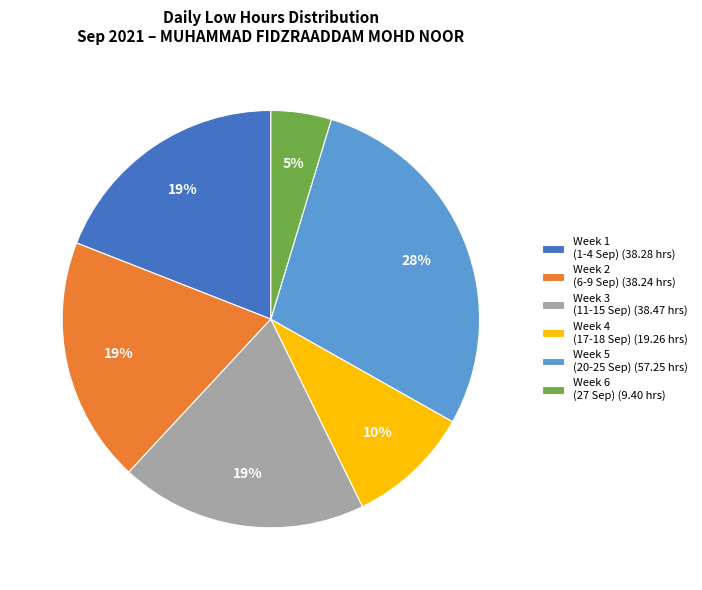

Does any single category account for the majority?

No